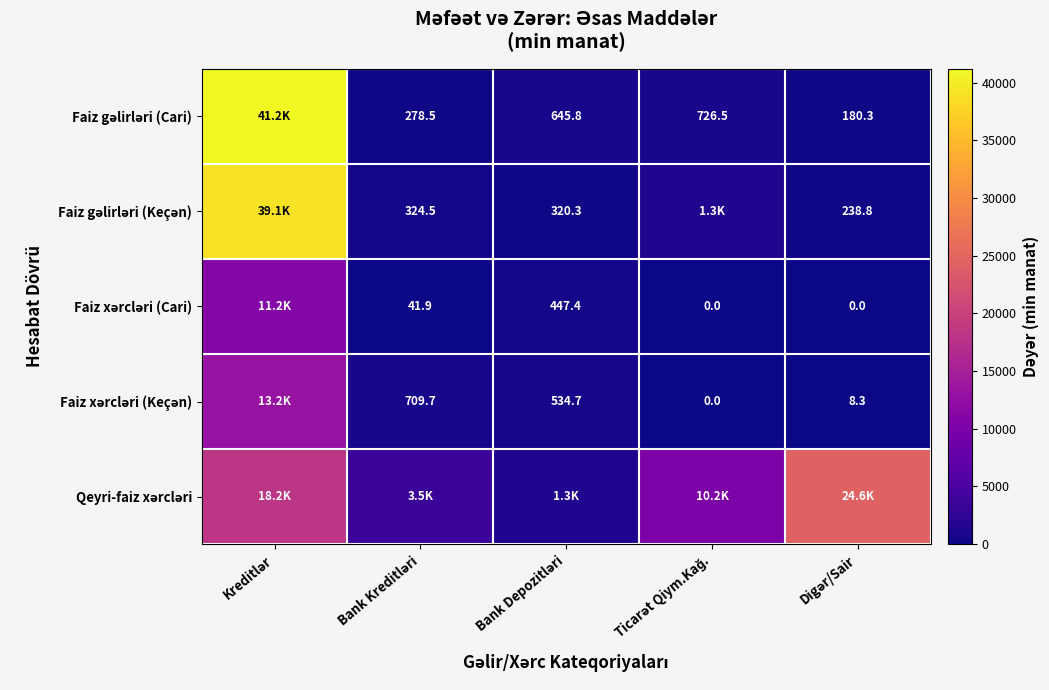

What is the total value across all series at Kreditlər?

122892.5